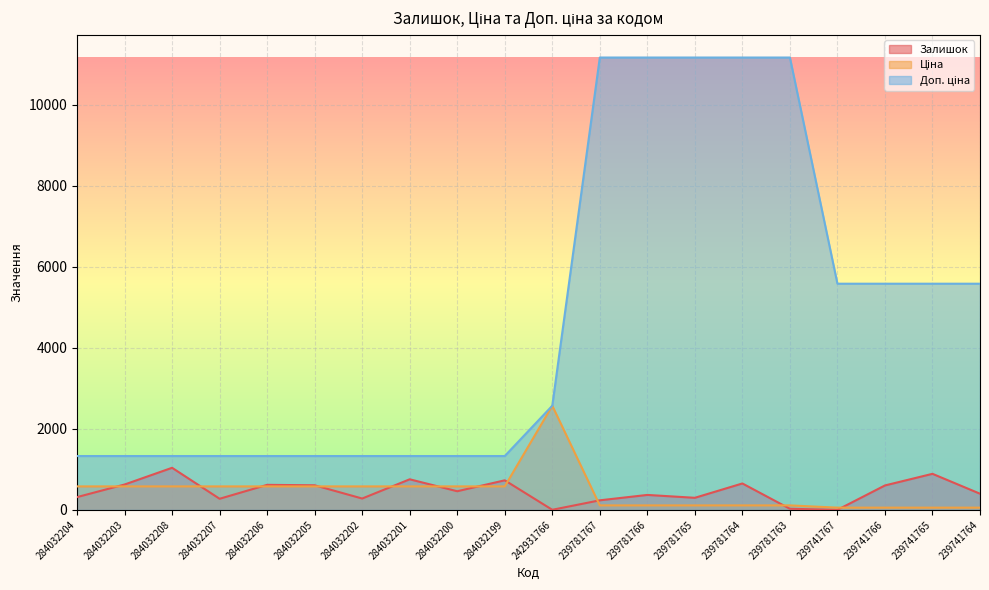

Where is the first local maximum for Ціна?

242931766